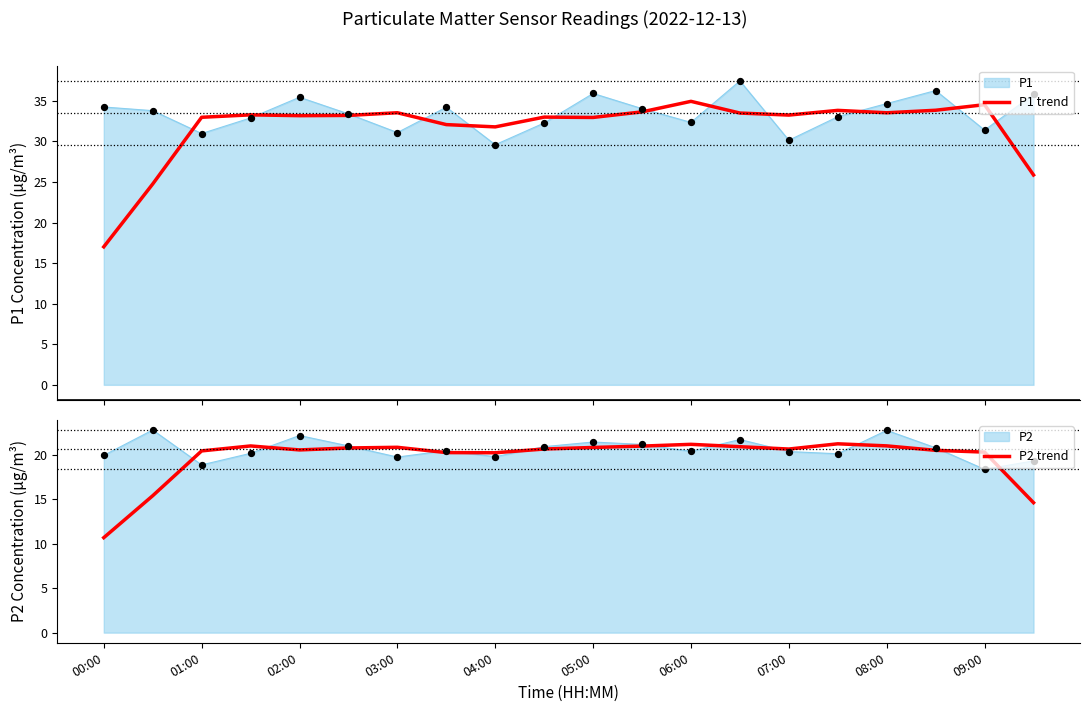

What is the total value across all series at 06:00?

56.1